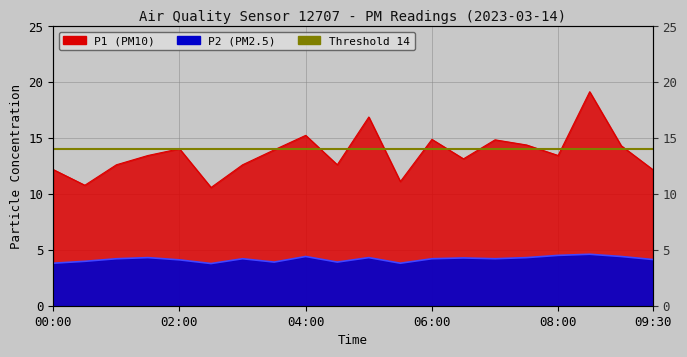

The P2 series shows 4.5 at 08:00. True or false?

True